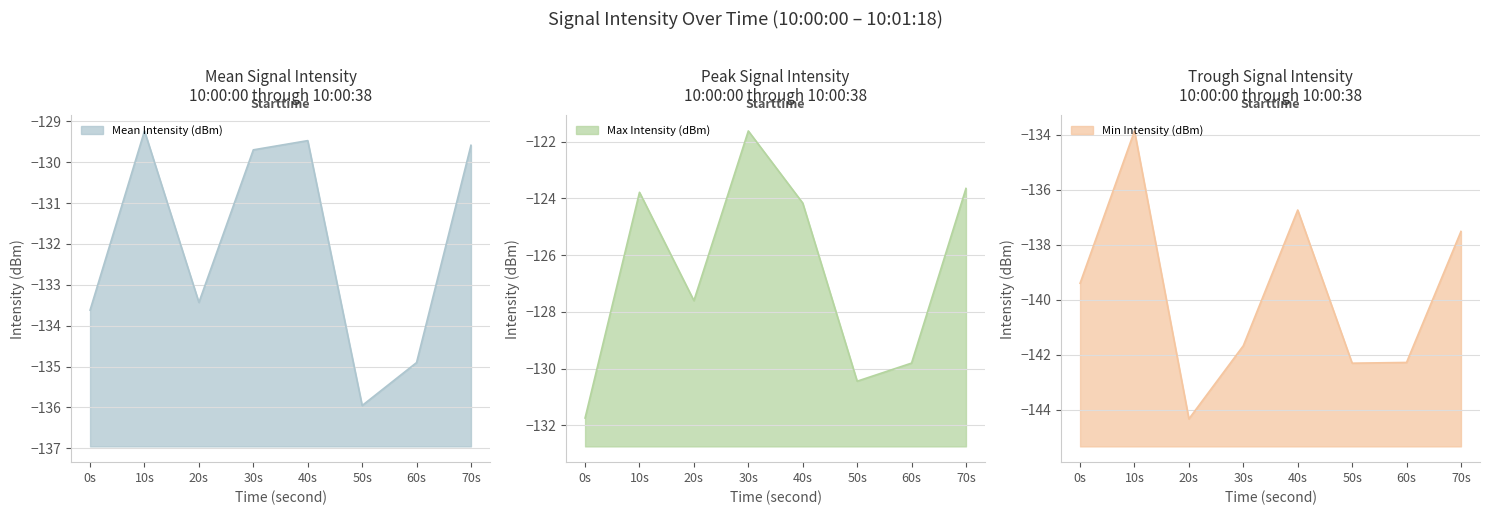

How many lines are shown in the chart?

1